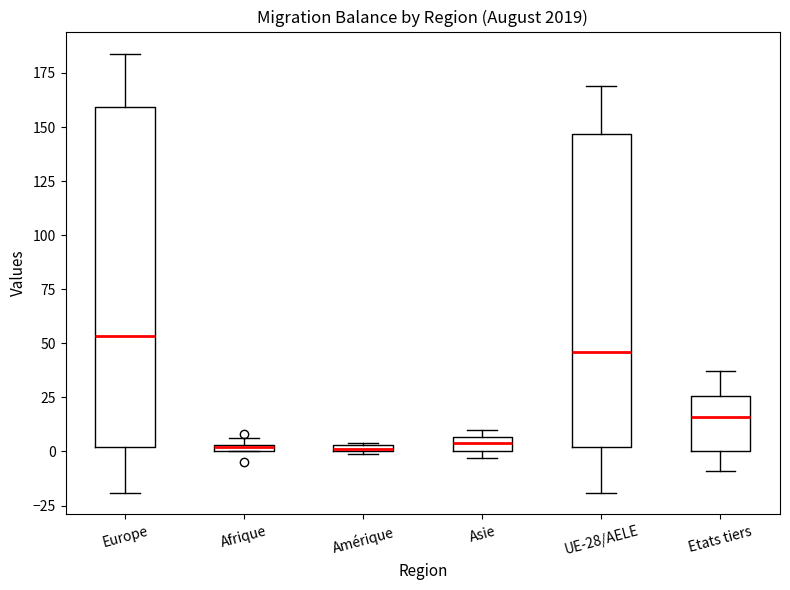

Where does the median line of the box for UE-28/AELE sit on the y-axis? The values are not printed on the chart, so give them approximately, as read against the axis.

45